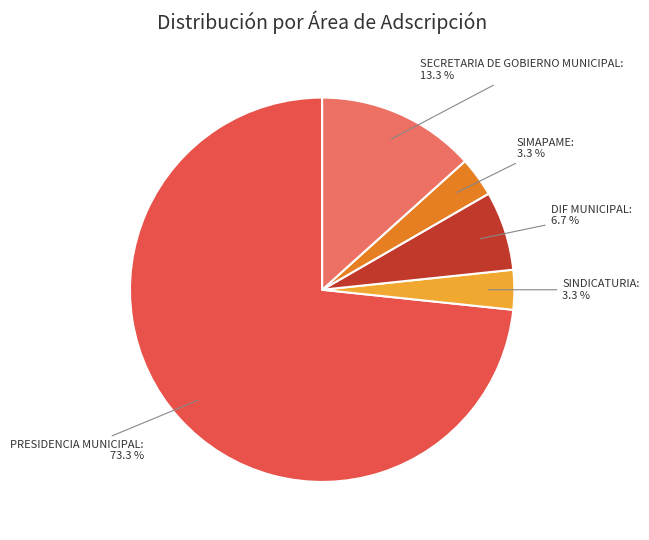

Is SINDICATURIA the majority of the pie?

No